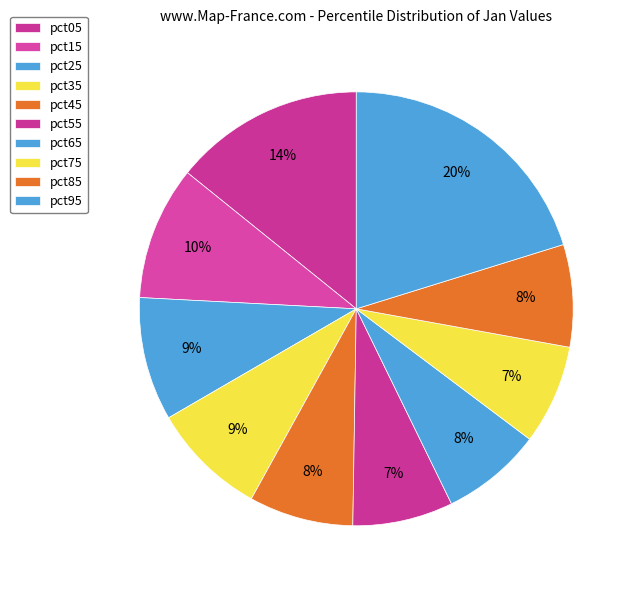

Count the number of slices in the pie.

10